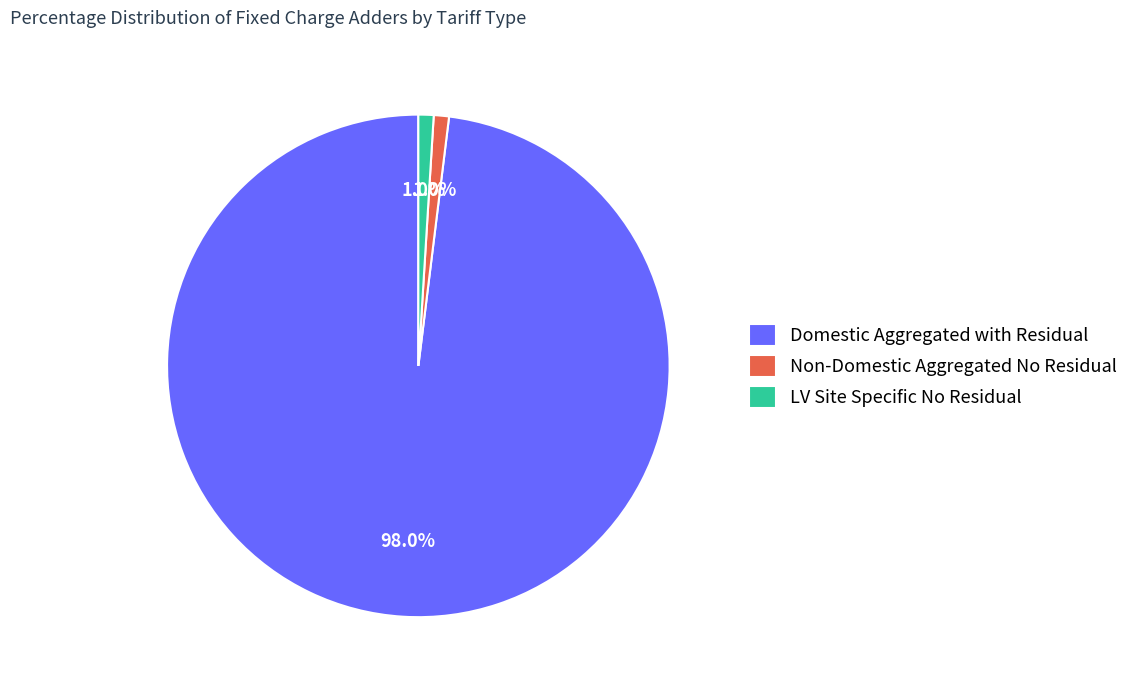

What is the majority slice?

Domestic Aggregated with Residual